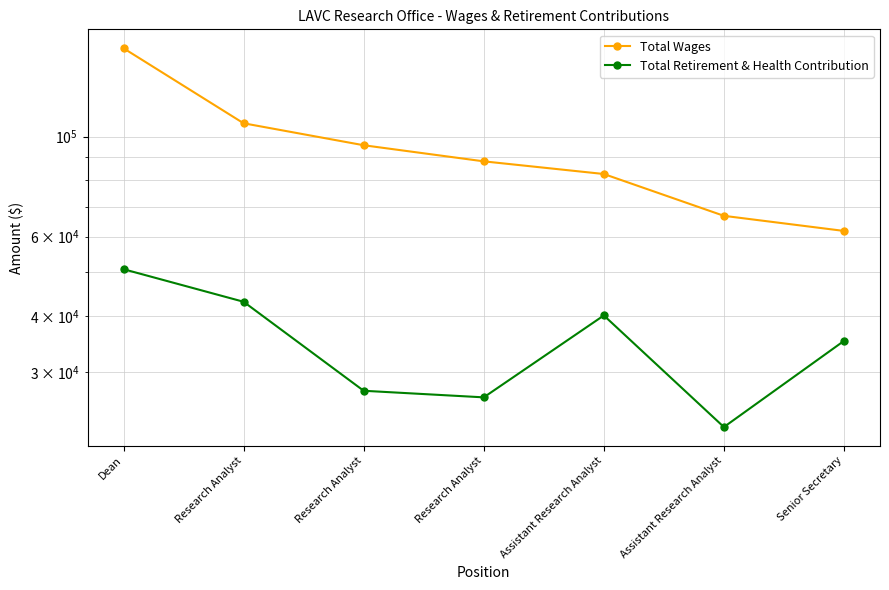

What is the value of the Total Wages point at the 7th from the left?

61793